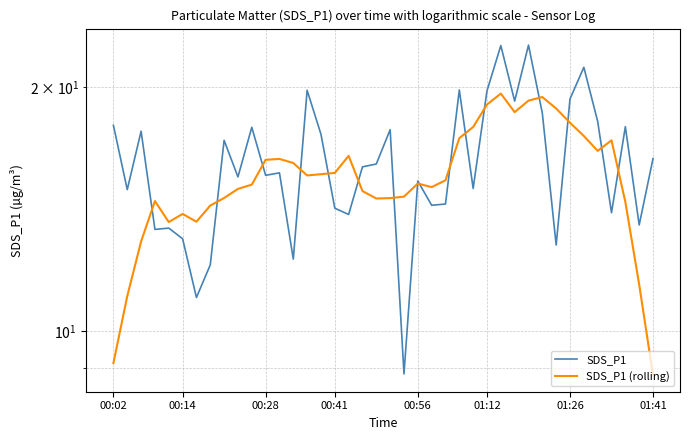

Which series has the largest total across all categories?

SDS_P1